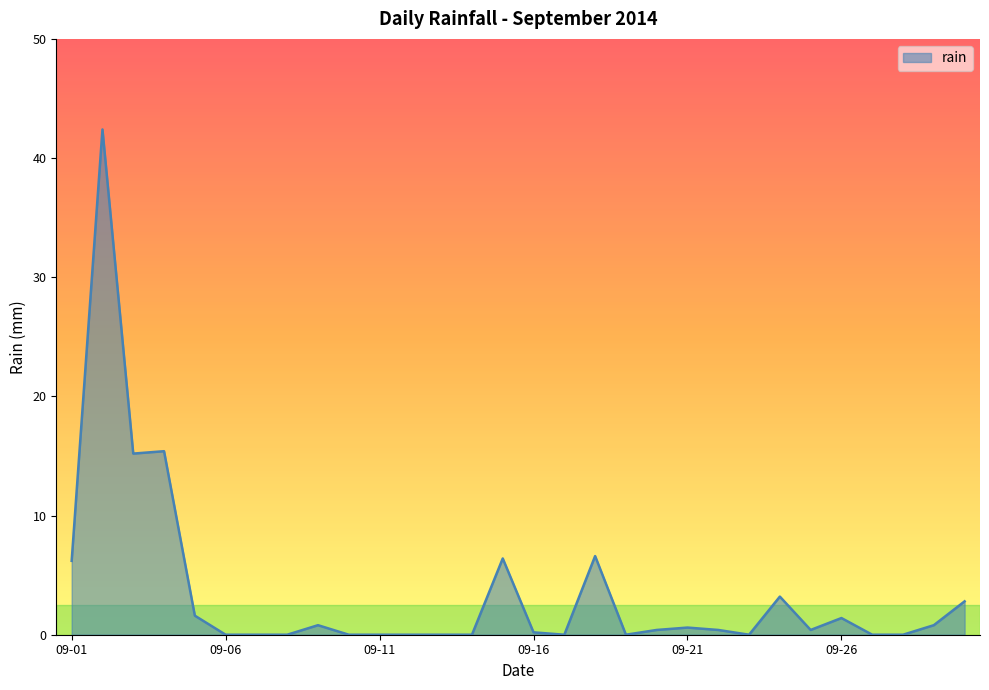

What is the greatest value displayed?

42.4